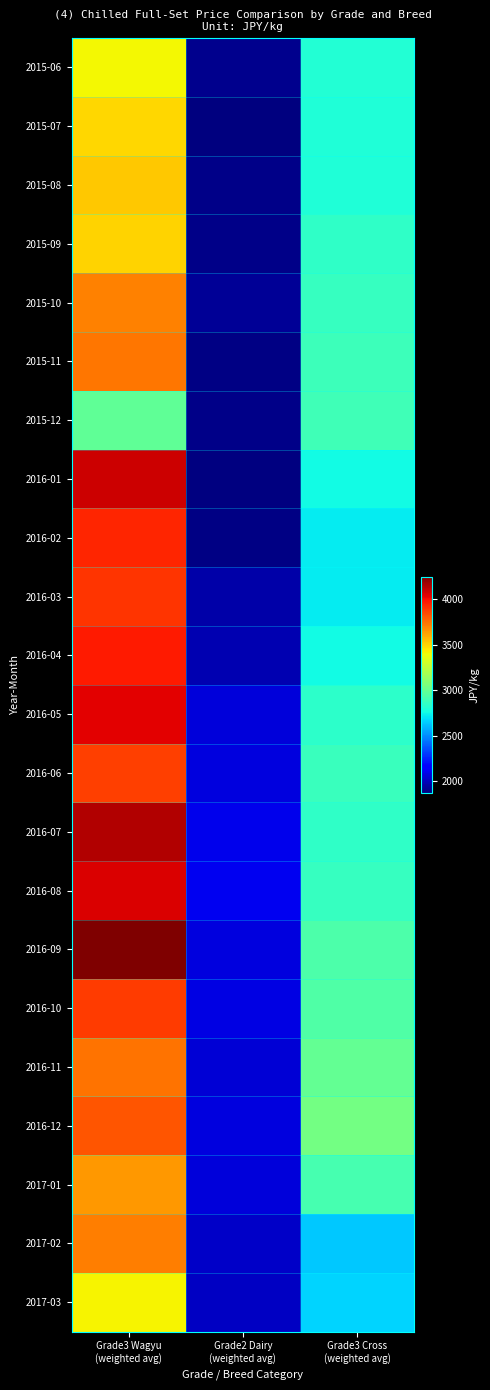

What is the minimum value shown in the chart?

1868.7